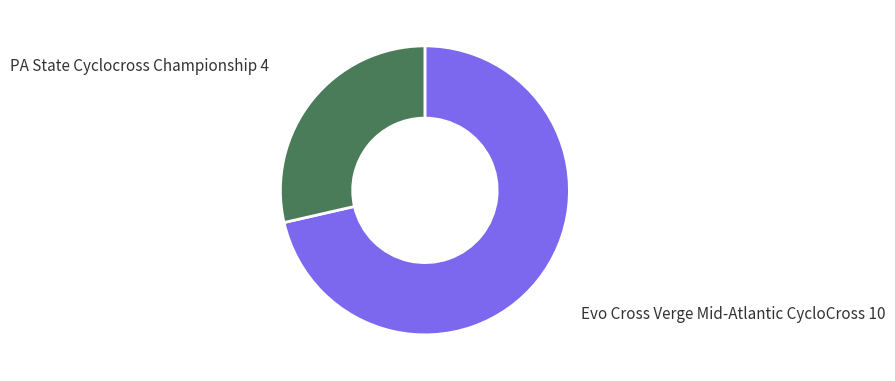

Does any single category account for the majority?

Yes